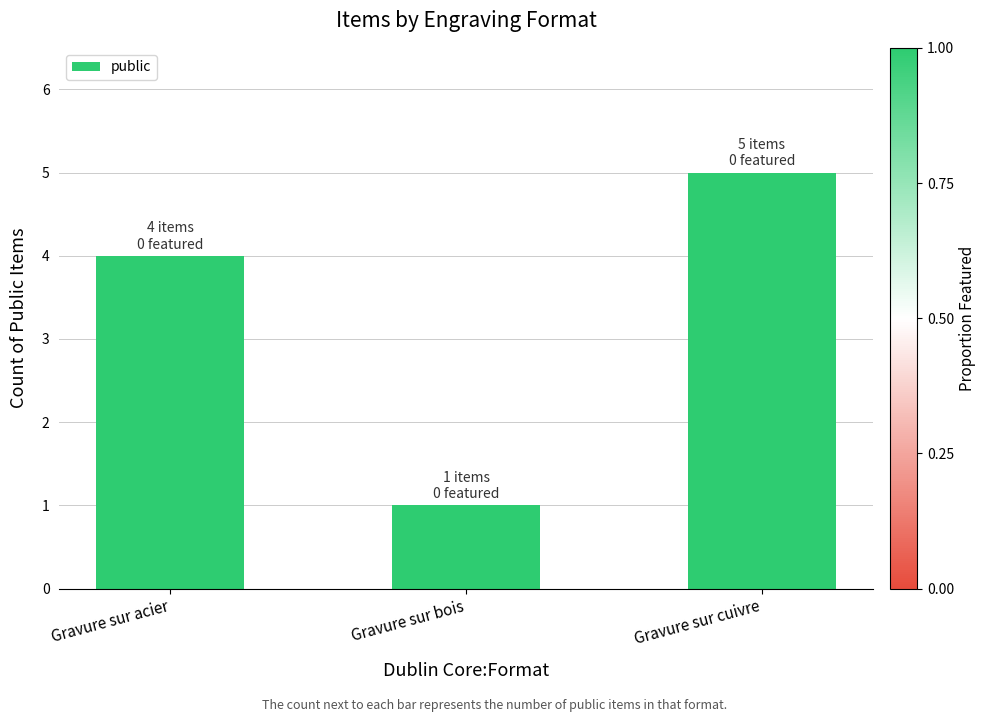

What is the greatest value displayed?

5